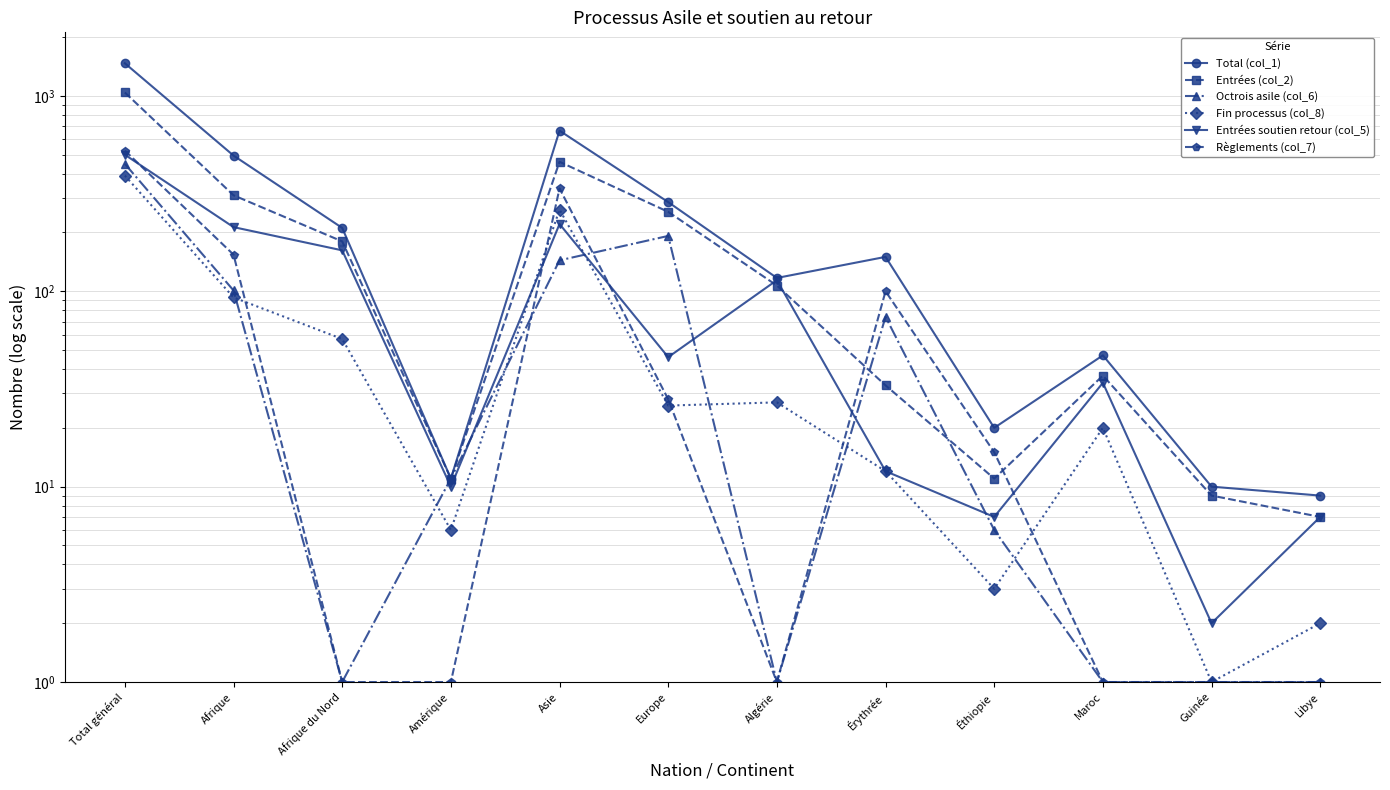

At which category is the sum across all series the highest?

Total général